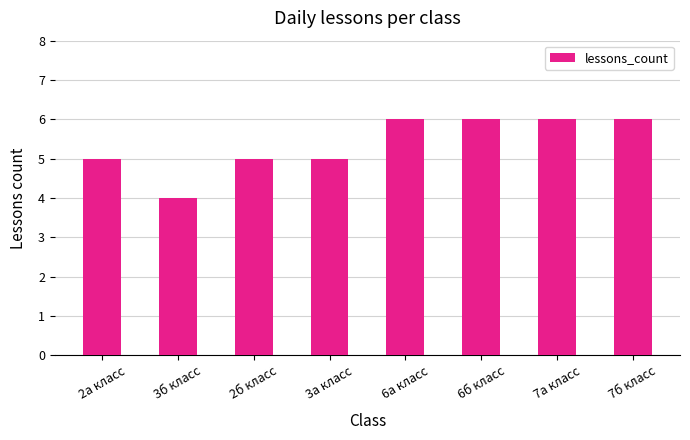

True or false: the data shows 5 at 3а класс.

True